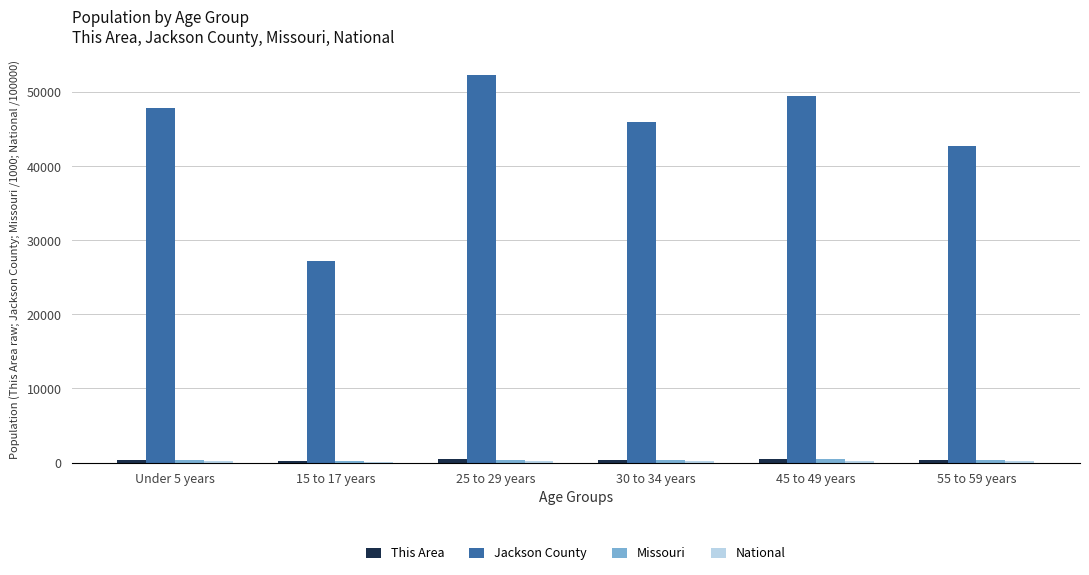

Between 45 to 49 years and 55 to 59 years, which series saw the biggest shift?

Jackson County